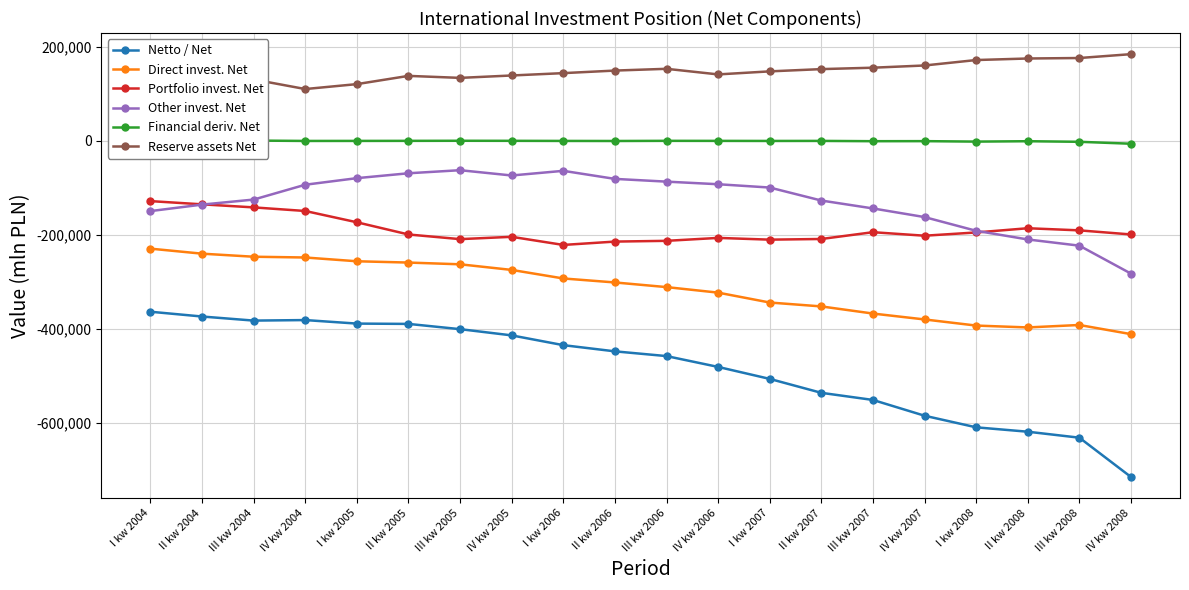

What is the label of the 11th point from the right?

II kw 2006